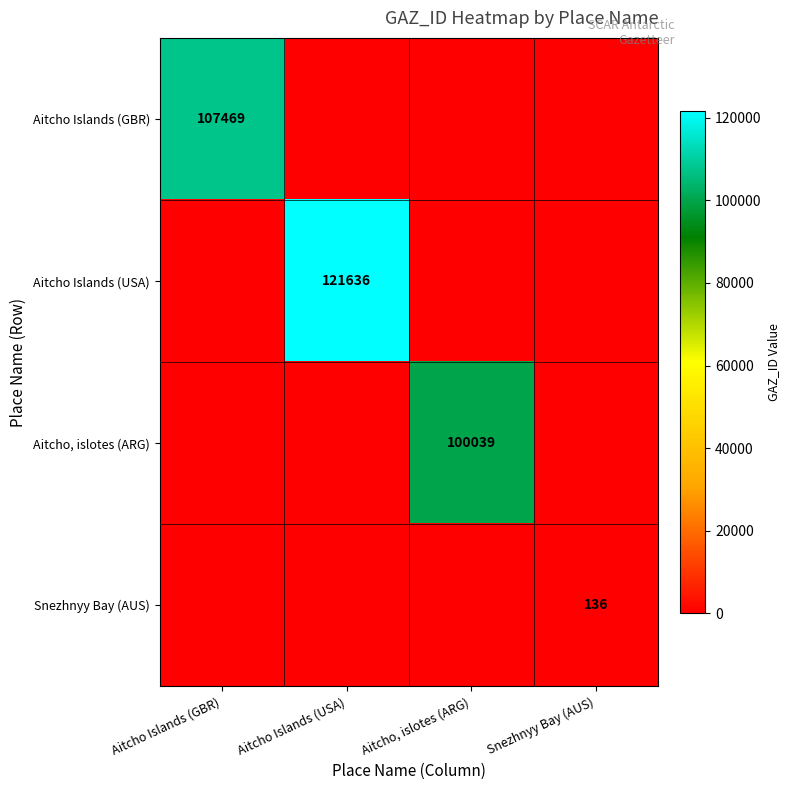

The value of Aitcho Islands (GBR) at Aitcho Islands (GBR) is 171265. True or false?

False